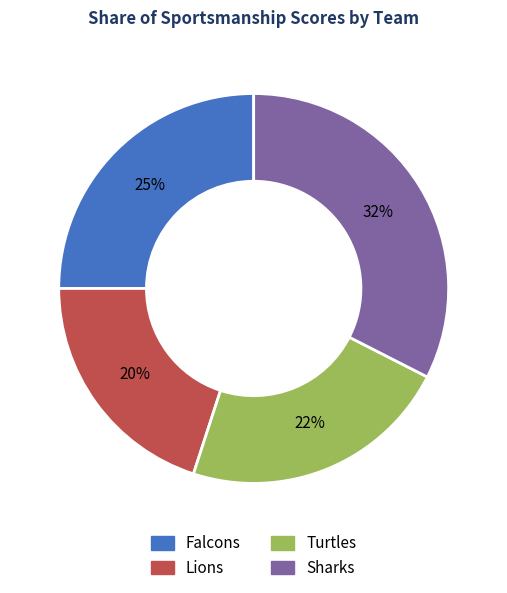

The Turtles slice represents 22% of the pie. True or false?

True